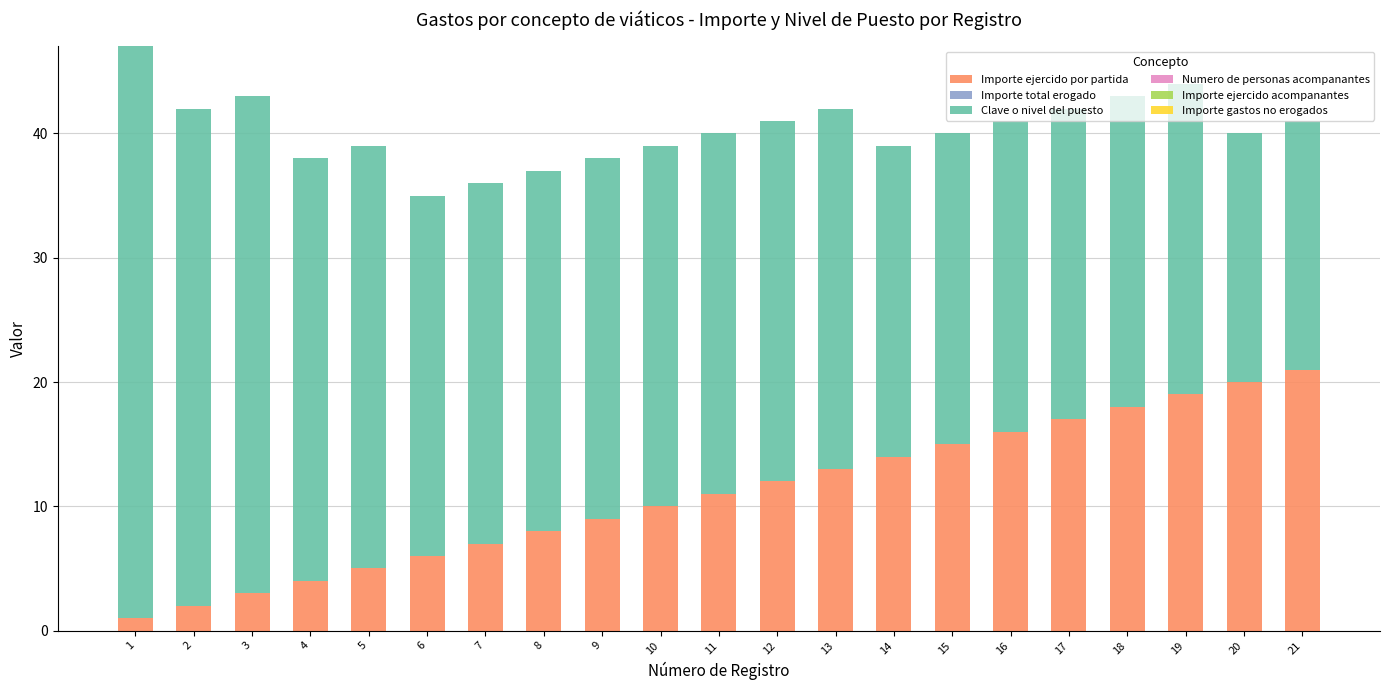

What is the sum of all Importe ejercido por partida values?

231